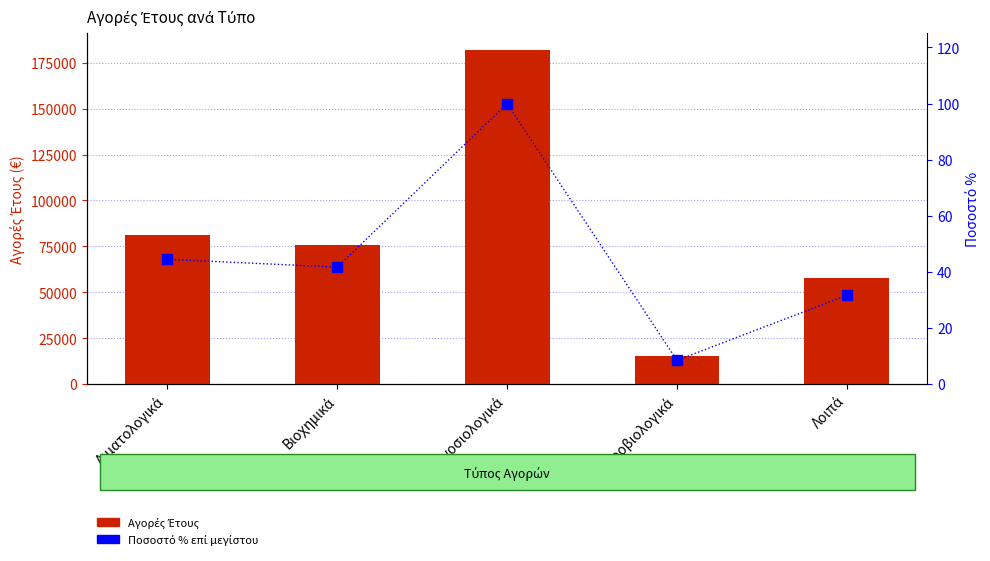

What are all the series names shown in the legend?

Αγορές Έτους, Ποσοστό % επί μεγίστου